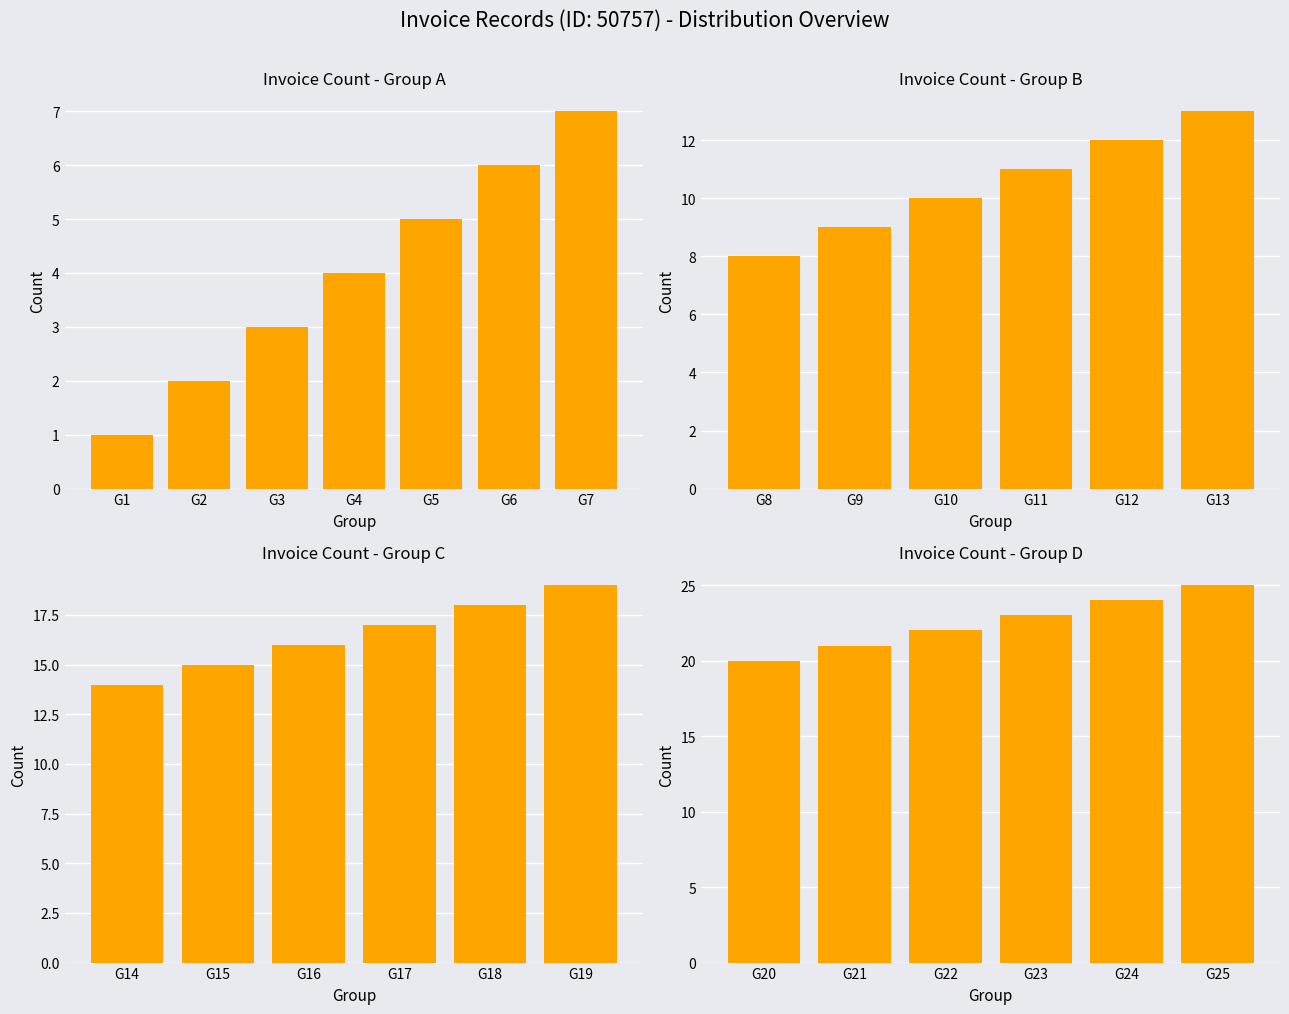

The chart shows a value of 24 at 24. True or false?

True